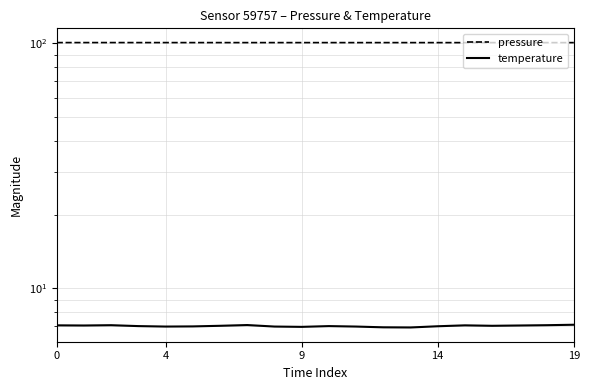

How many lines are shown in the chart?

2